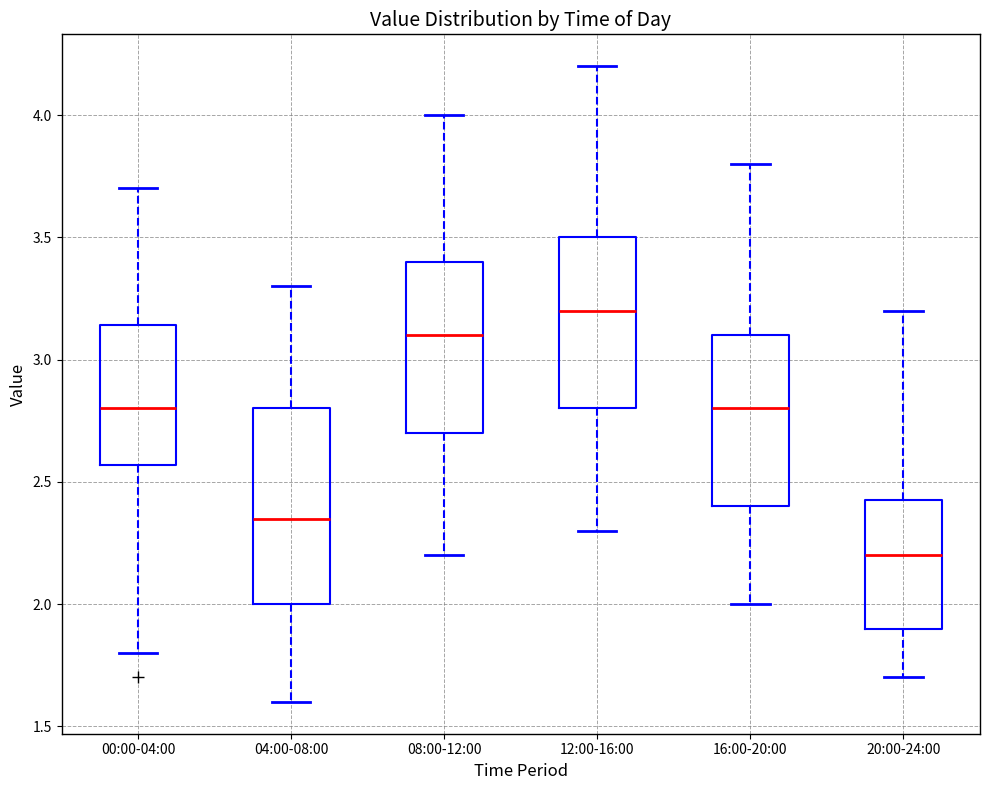

Reading left to right, read every box against the y-axis: the position of its median line, the range the box covers, and the ends of its whiskers. The values are not printed on the chart, so give them approximately, as read against the axis.

00:00-04:00: median 2.80, box 2.55 to 3.15, whiskers 1.80 to 3.70
04:00-08:00: median 2.35, box 2.00 to 2.80, whiskers 1.60 to 3.30
08:00-12:00: median 3.10, box 2.70 to 3.40, whiskers 2.20 to 4.00
12:00-16:00: median 3.20, box 2.80 to 3.50, whiskers 2.30 to 4.20
16:00-20:00: median 2.80, box 2.40 to 3.10, whiskers 2.00 to 3.80
20:00-24:00: median 2.20, box 1.90 to 2.45, whiskers 1.70 to 3.20